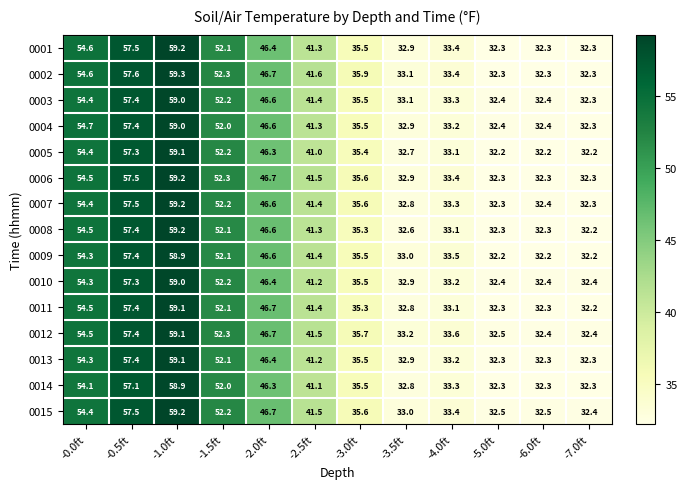

Where is 0009 nearest to the value 45?

-2.0ft